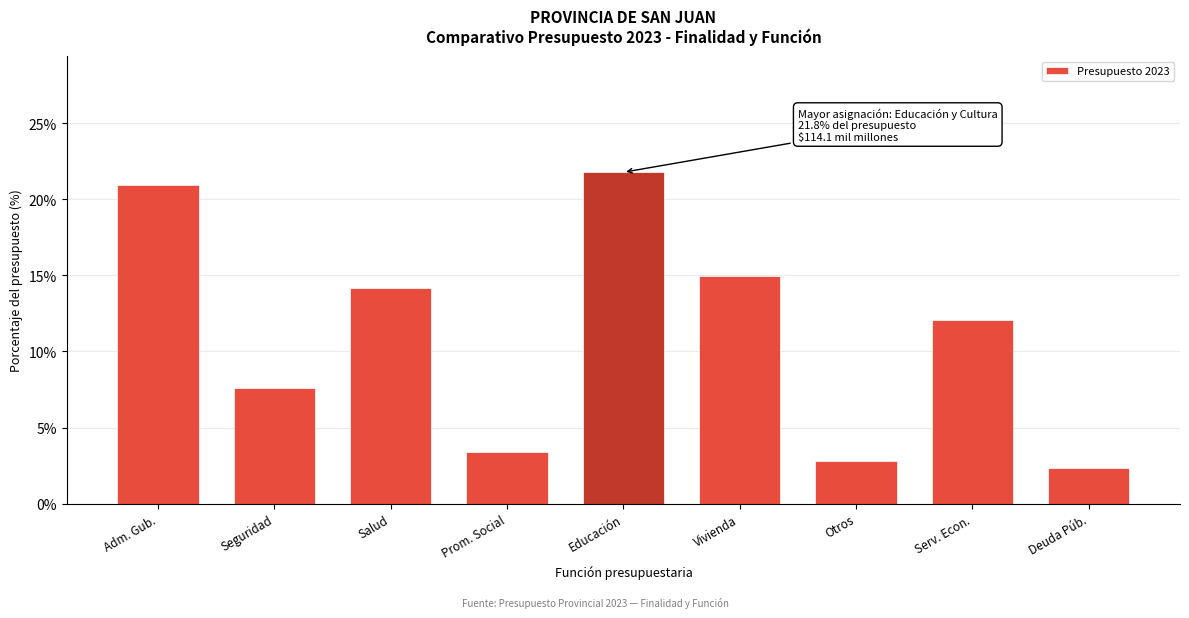

Reading right to left, extract all data points from this chart.

2.3	12.0	2.8	15.0	21.8	3.4	14.1	7.6	21.0